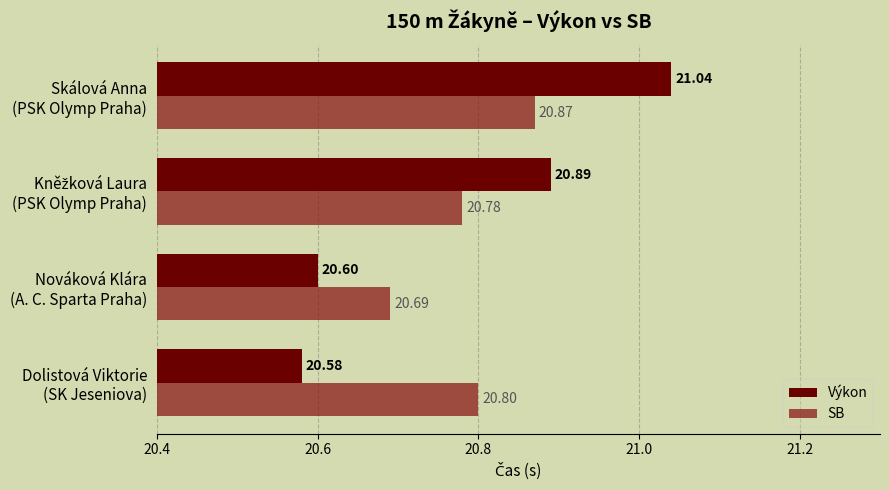

At how many categories does at least one series exceed 20?

4